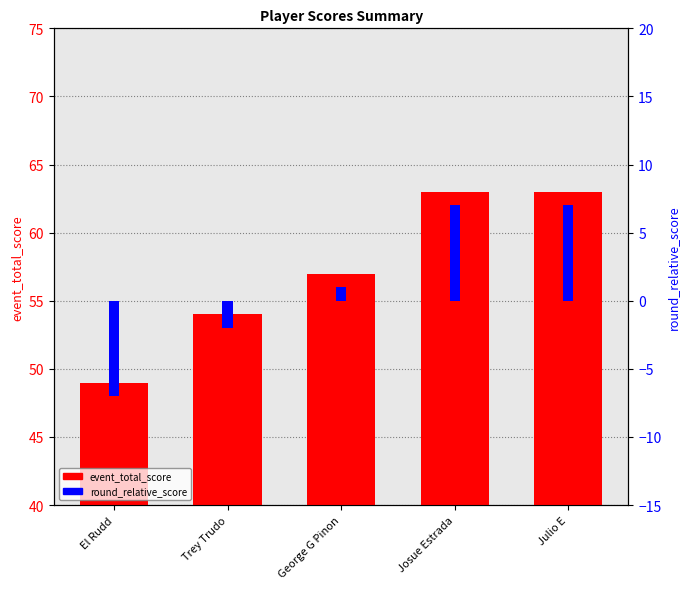

Does the chart contain stacked bars?

No